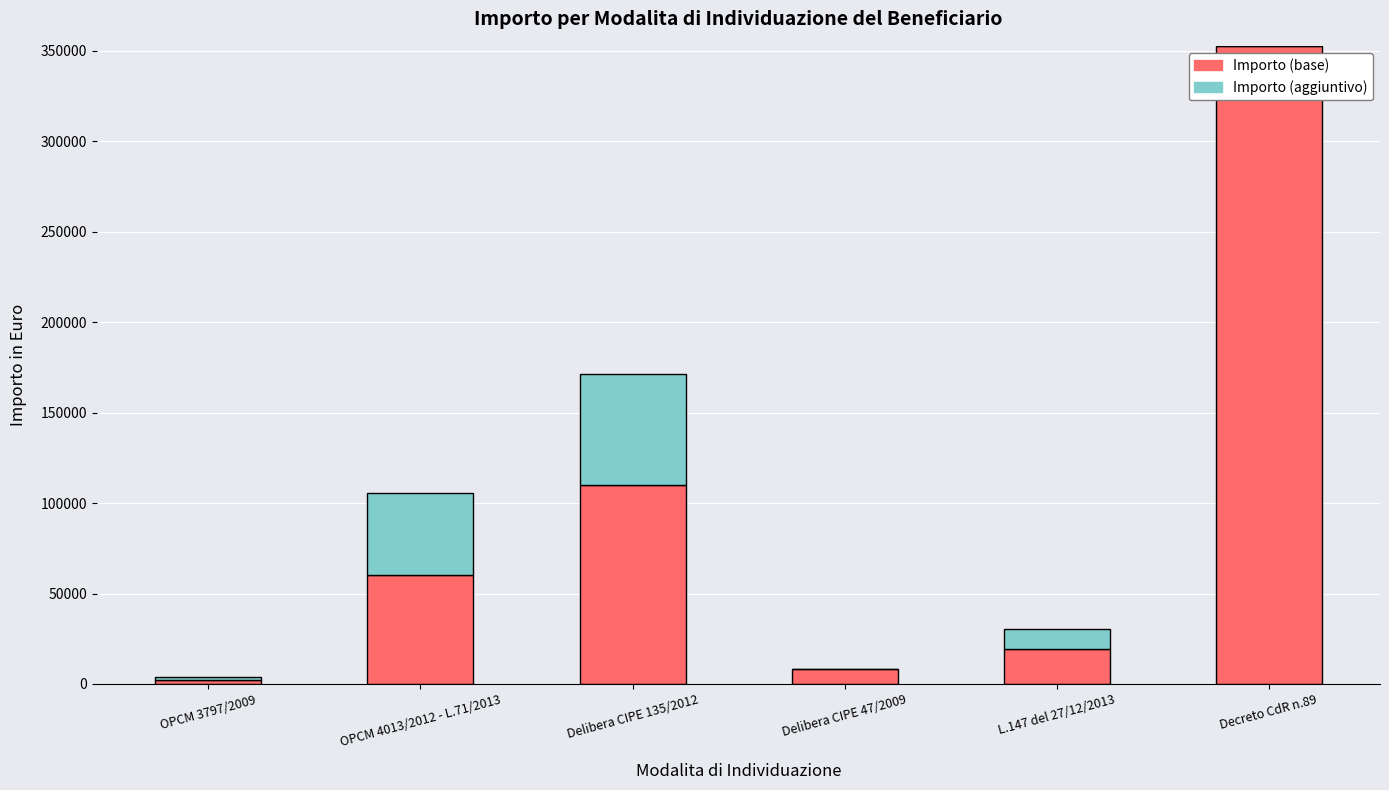

The value of Importo (base) at L.147 del 27/12/2013 is 19488.7. True or false?

True